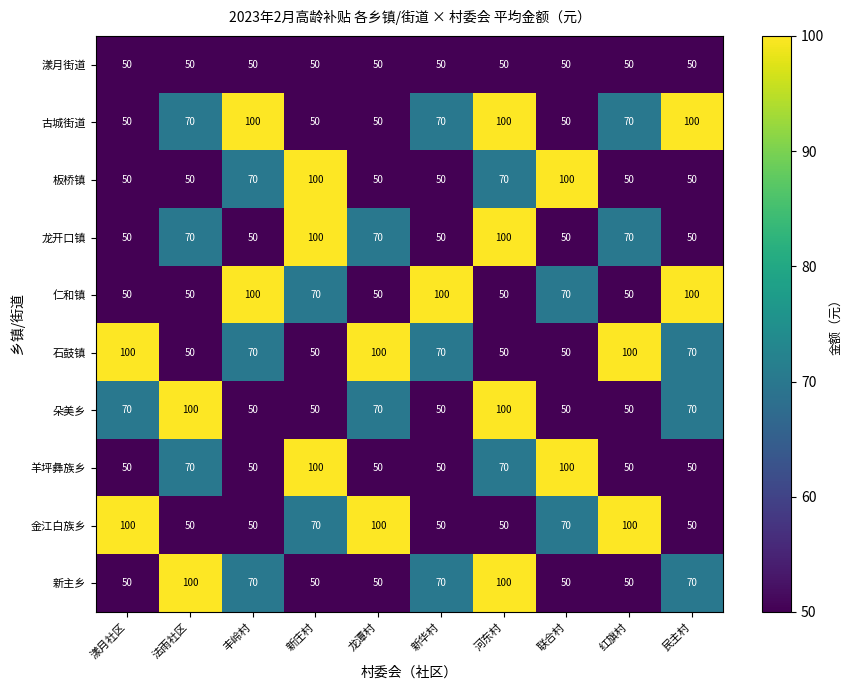

At which category is the sum across all series the highest?

河东村